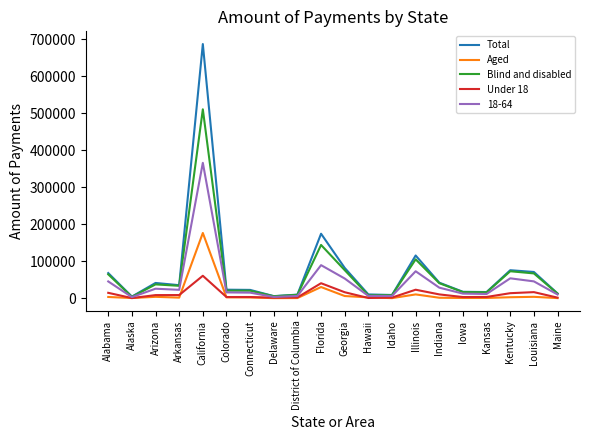

True or false: Aged has a value of 176581 at California.

True